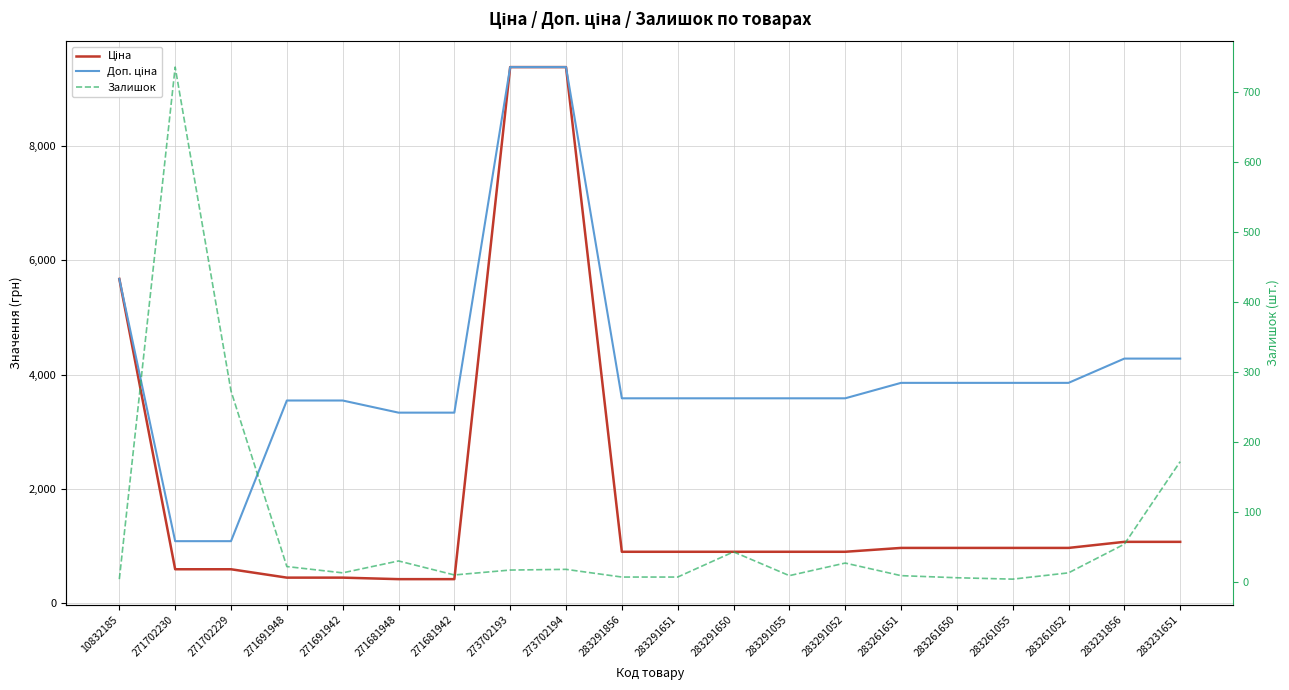

What is the lowest value of the Залишок series?

4.0